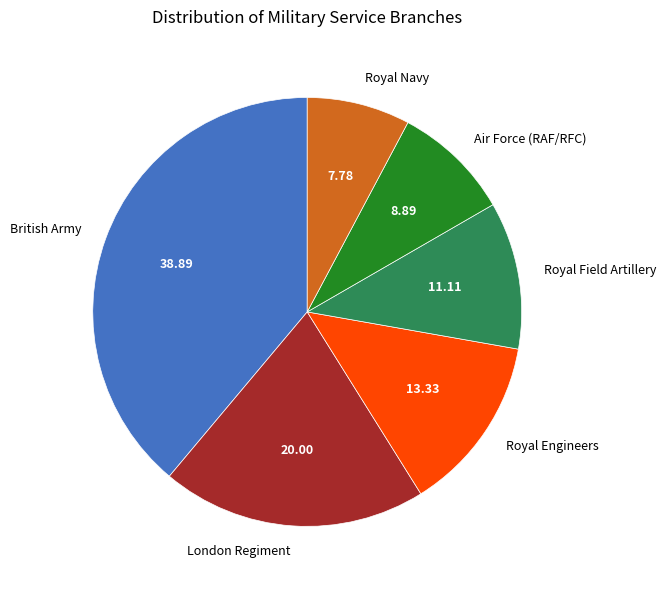

What is the ratio of the value at London Regiment to the value at Royal Field Artillery?

1.8